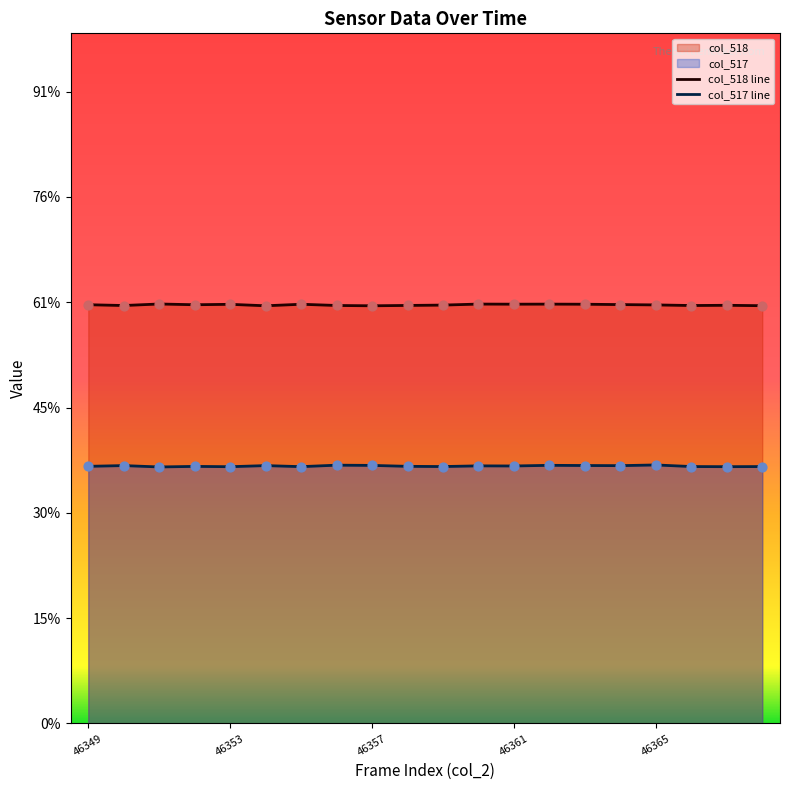

Which series contains the highest Y value?

col_518 line